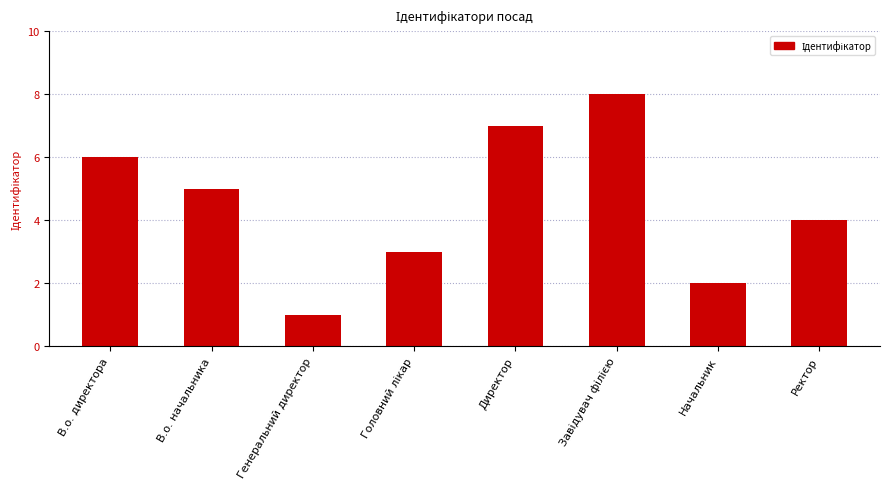

What position from the left is В.о. начальника?

2